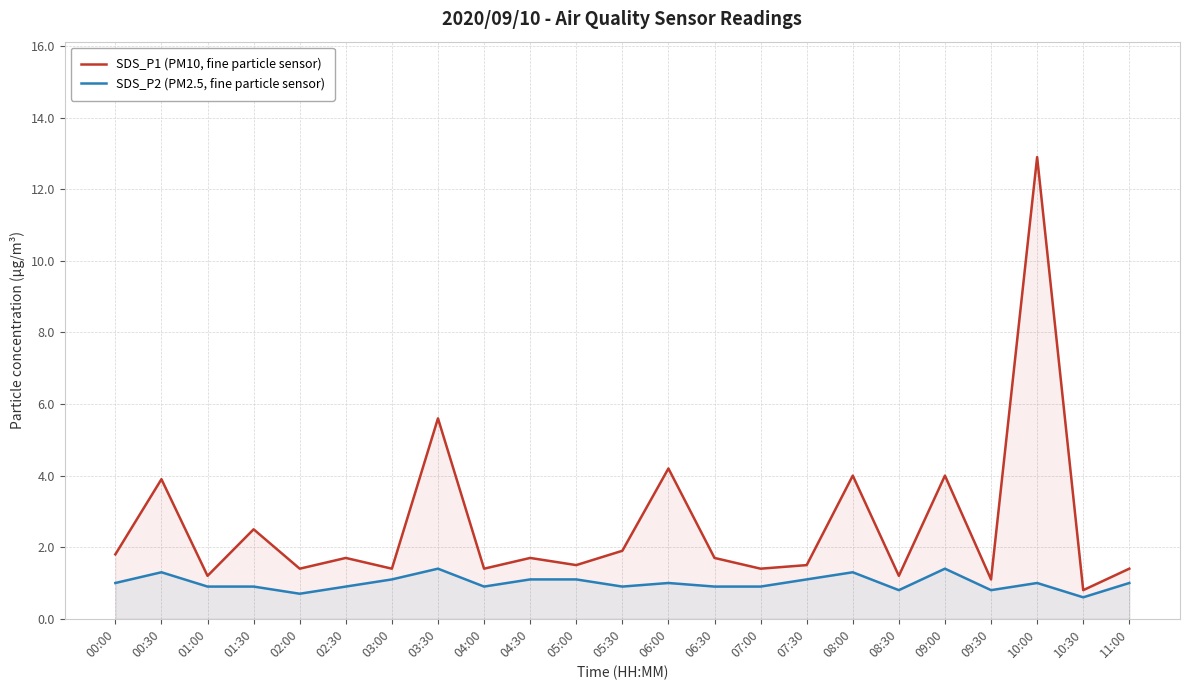

What is the smallest value displayed?

0.6